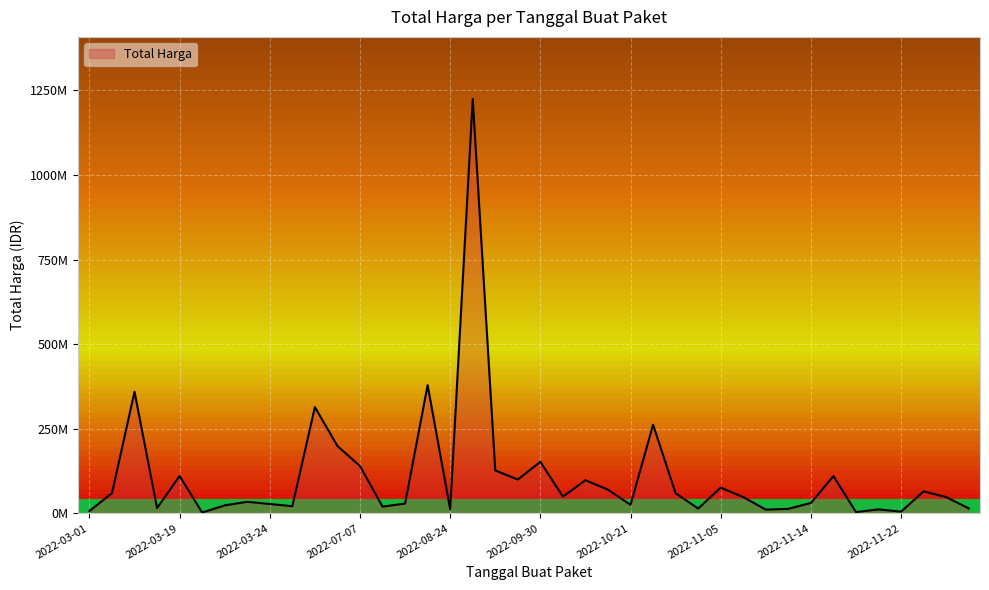

At which category does the chart reach its peak across all series?

2022-09-02